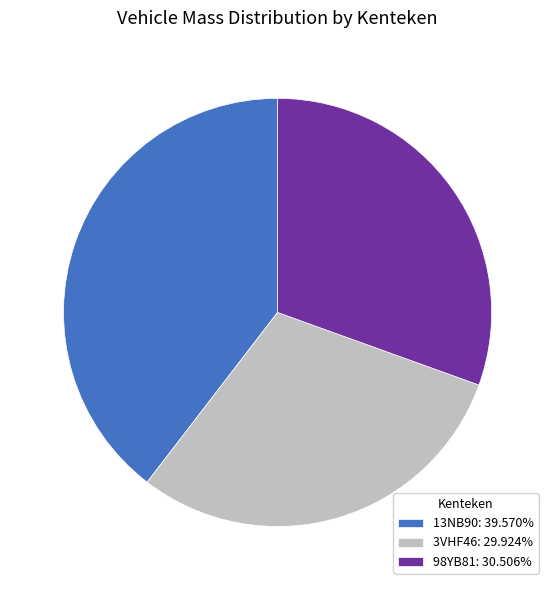

What is the ratio of the value at 3VHF46 to the value at 98YB81?

1.0